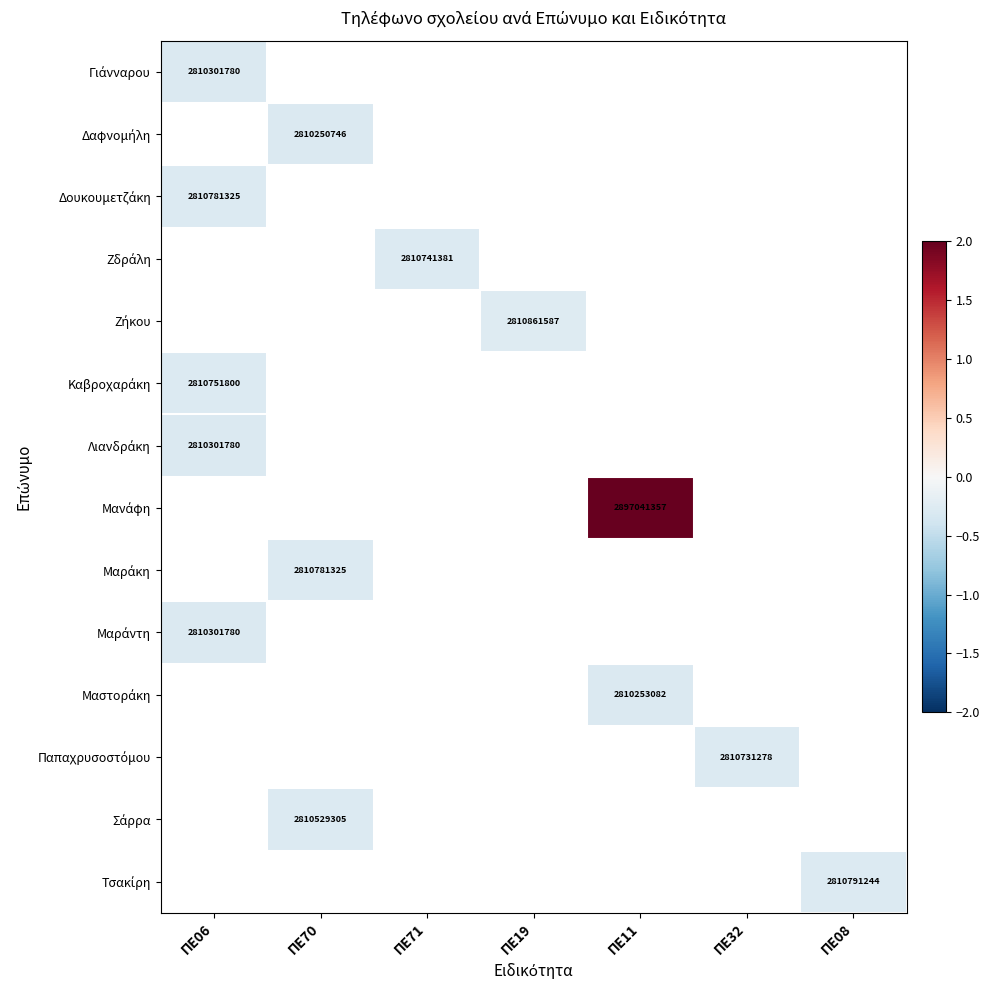

How many data points does each series have?

7